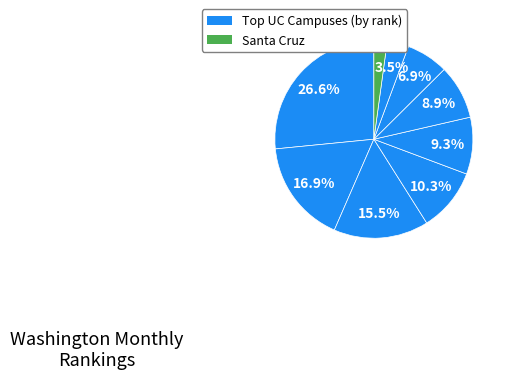

How many segments does this pie chart have?

9